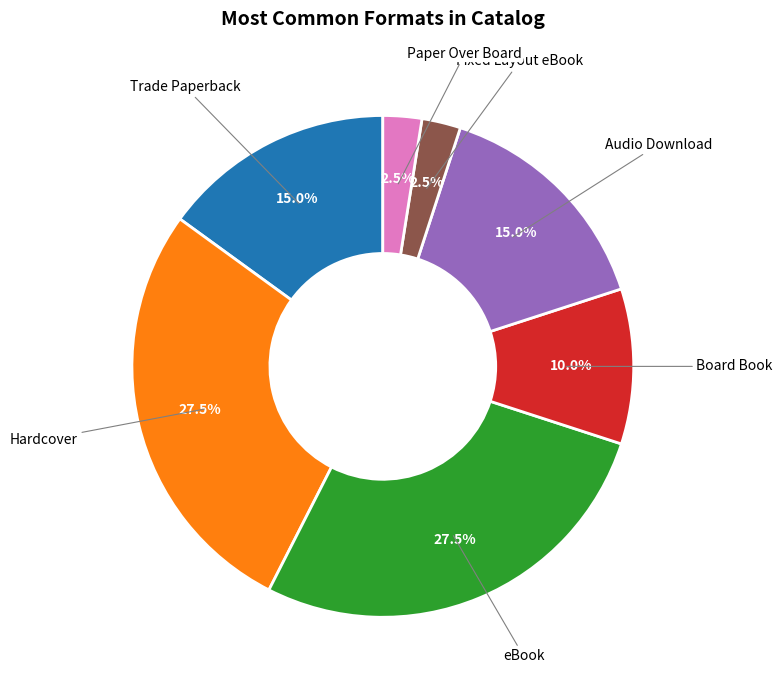

Does any single category account for the majority?

No